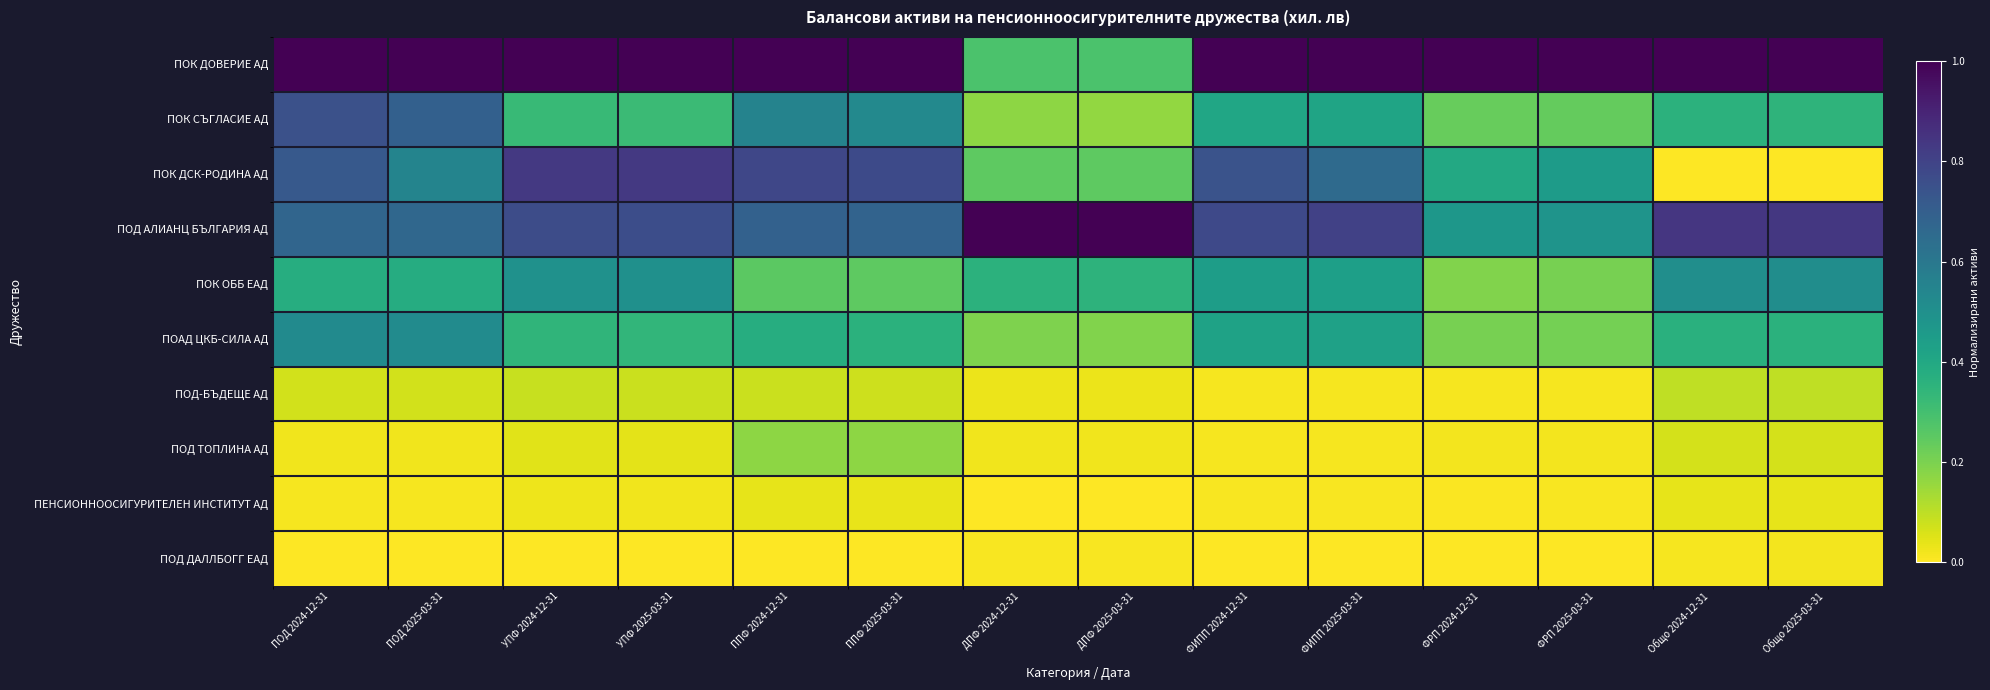

Rank the series at ДПФ 2024-12-31 from lowest to highest value.

ПЕНСИОННООСИГУРИТЕЛЕН ИНСТИТУТ АД, ПОД ДАЛЛБОГГ ЕАД, ПОД ТОПЛИНА АД, ПОД-БЪДЕЩЕ АД, ПОК СЪГЛАСИЕ АД, ПОАД ЦКБ-СИЛА АД, ПОК ДСК-РОДИНА АД, ПОК ДОВЕРИЕ АД, ПОК ОББ ЕАД, ПОД АЛИАНЦ БЪЛГАРИЯ АД